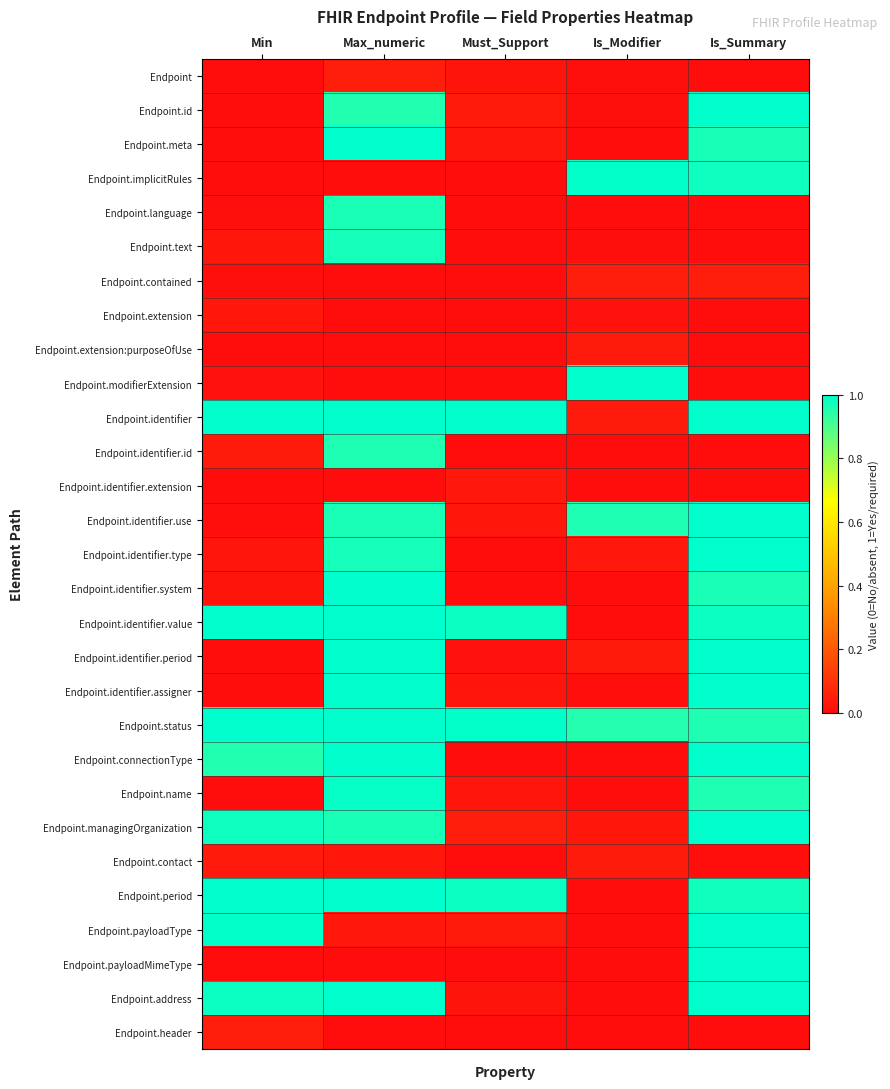

Between Is_Summary and Min, which is larger?

Is_Summary